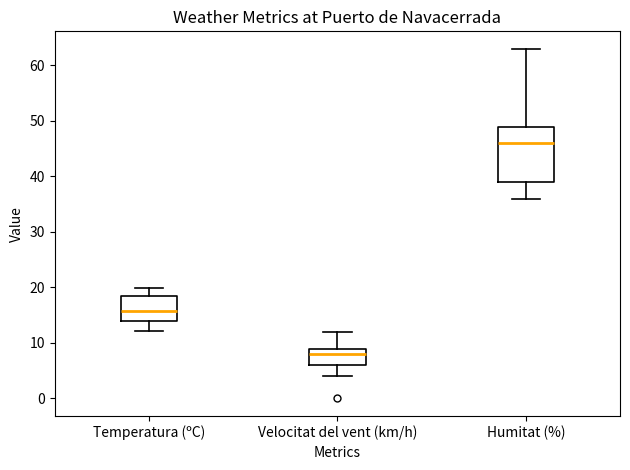

Which box has the lowest median line?

Velocitat del vent (km/h)